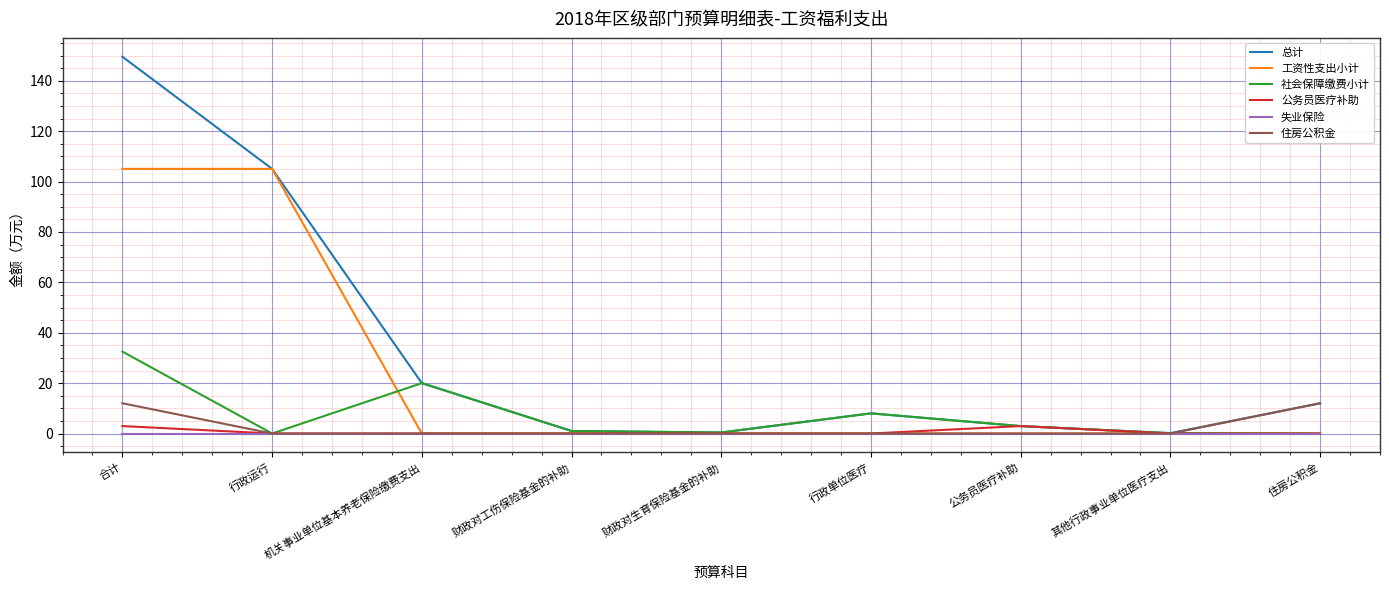

Which label corresponds to the largest value in the chart?

合计